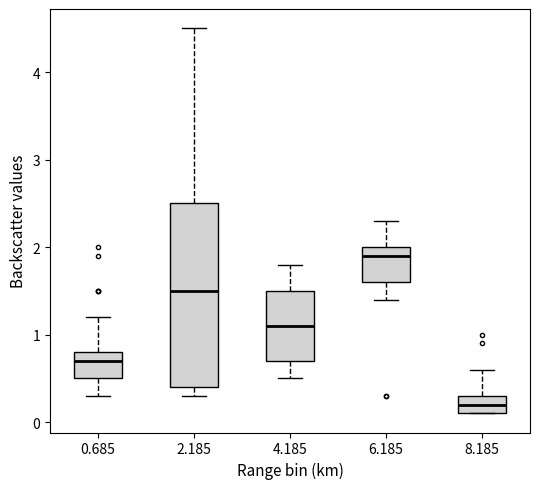

Reading left to right, read every box against the y-axis: the position of its median line, the range the box covers, and the ends of its whiskers. The values are not printed on the chart, so give them approximately, as read against the axis.

0.685: median 0.7, box 0.5 to 0.8, whiskers 0.3 to 1.2
2.185: median 1.5, box 0.4 to 2.5, whiskers 0.3 to 4.5
4.185: median 1.1, box 0.7 to 1.5, whiskers 0.5 to 1.8
6.185: median 1.9, box 1.6 to 2.0, whiskers 1.4 to 2.3
8.185: median 0.2, box 0.1 to 0.3, whiskers 0.1 to 0.6